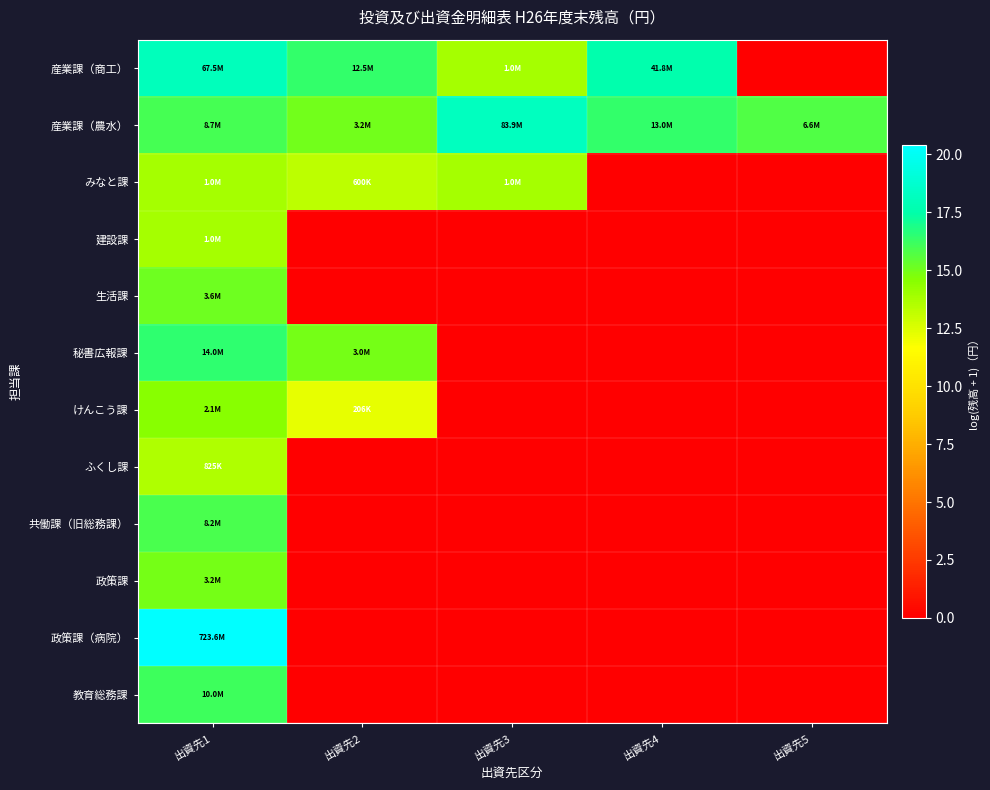

At how many categories does at least one series exceed 13?

5